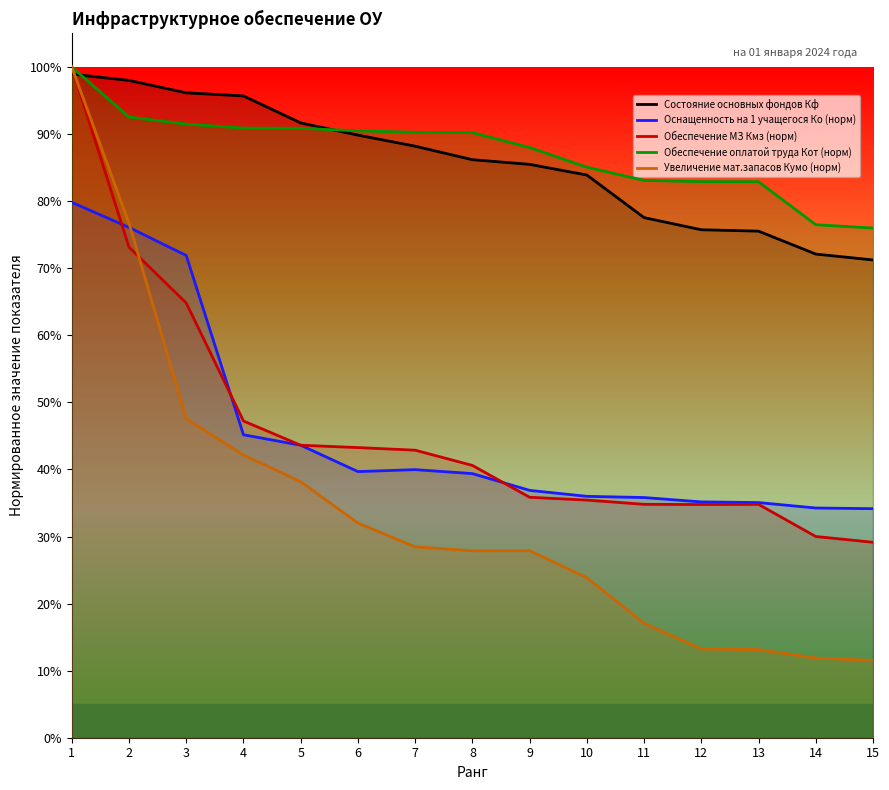

True or false: Оснащенность на 1 учащегося Ко (норм) and Увеличение мат.запасов Кумо (норм) cross at least once.

True